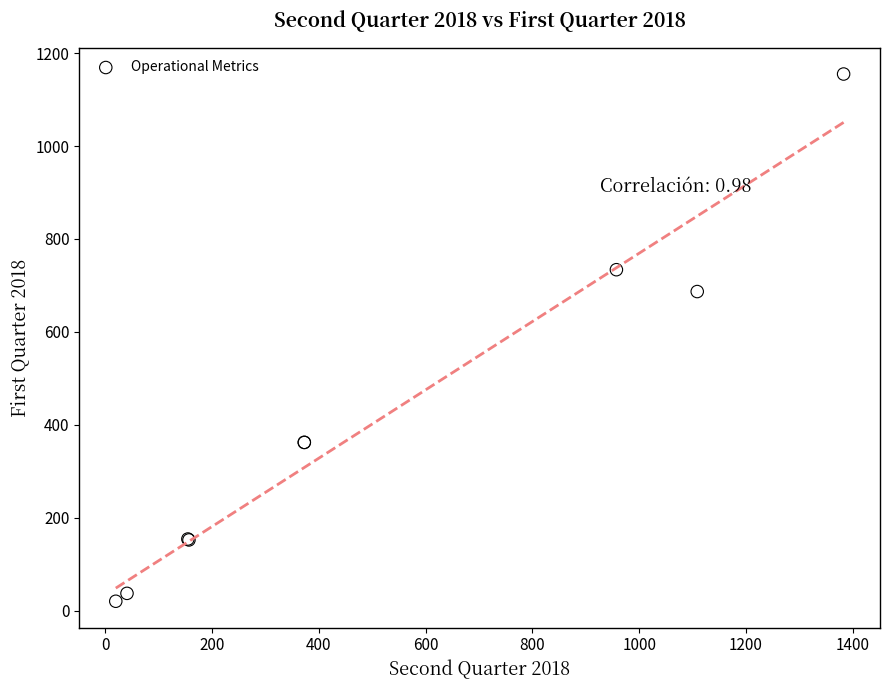

What Y value in the scatter plot is closest to 587?

686.8